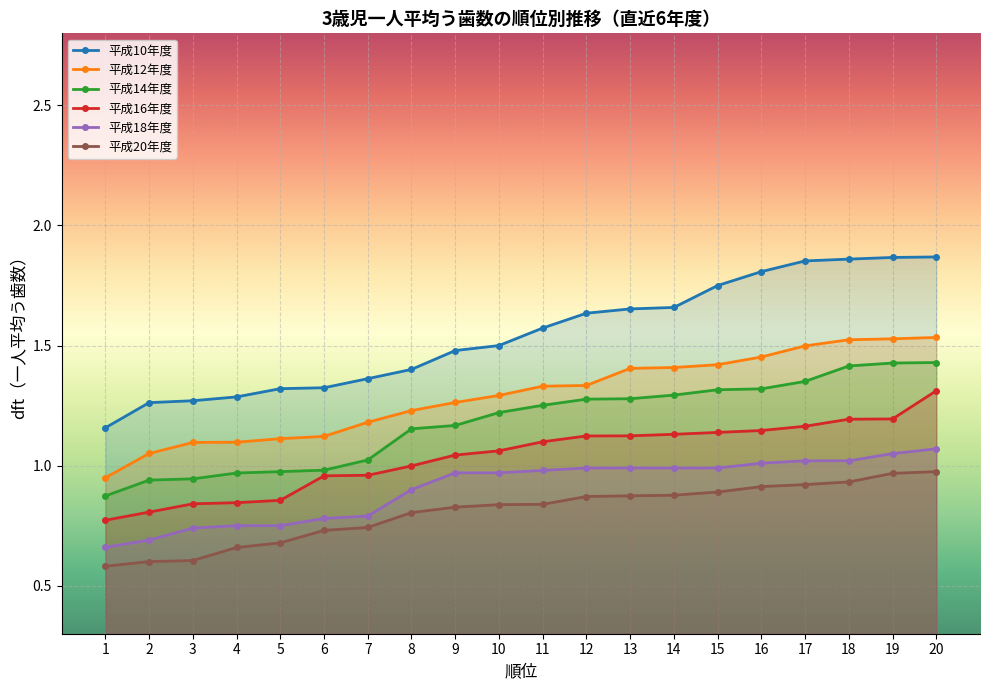

Is it true that 平成10年度 equals 1.3 at 3?

True